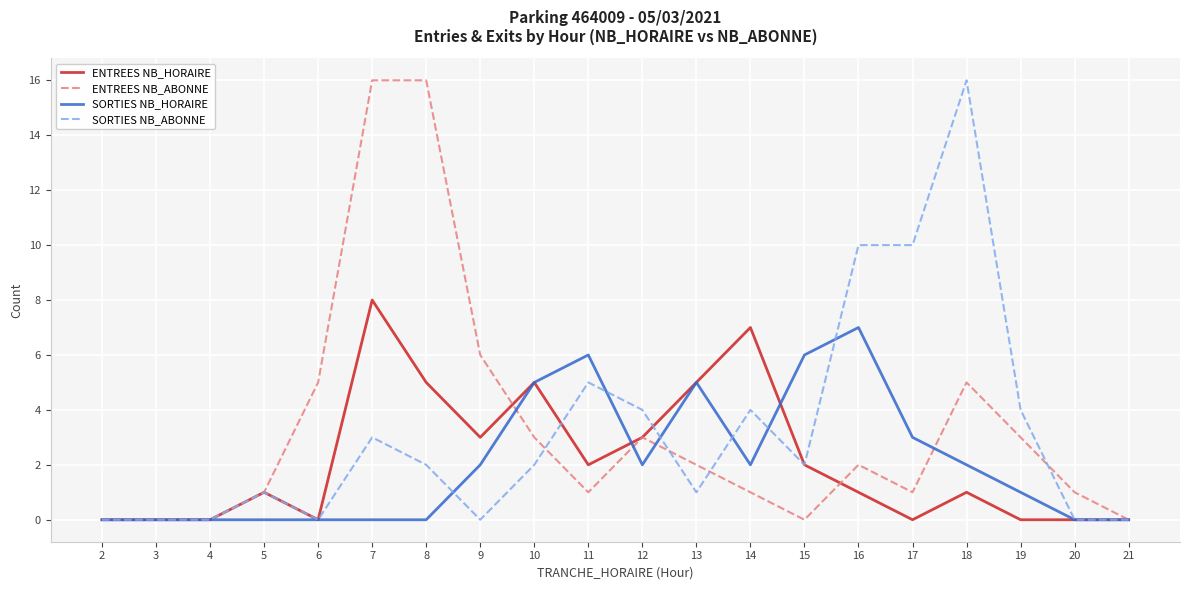

What is the sum of all SORTIES NB_ABONNE values?

64